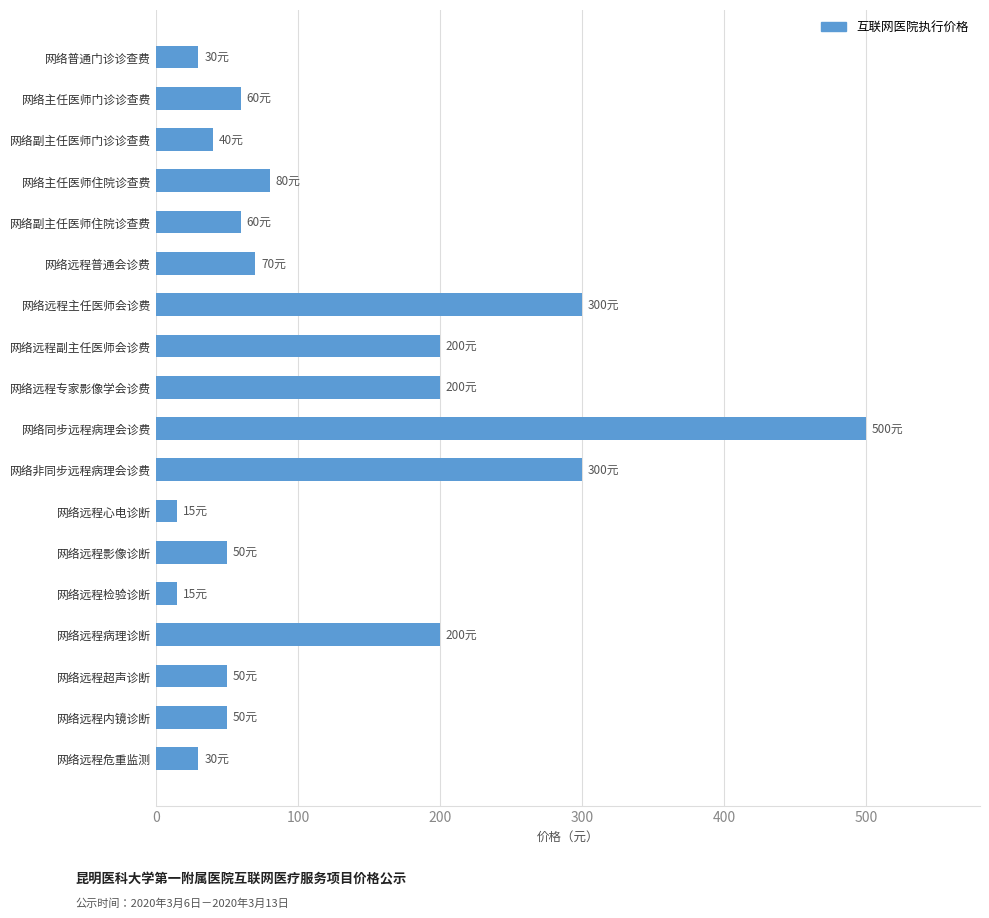

What is the approximate value at 网络远程副主任医师会诊费?

200